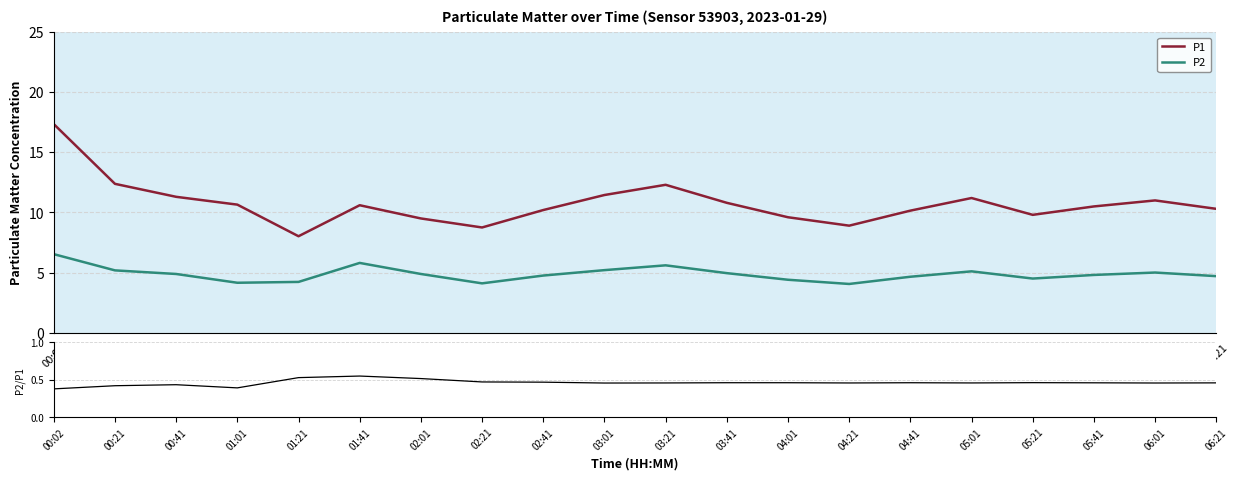

At how many categories does at least one series exceed 11?

6